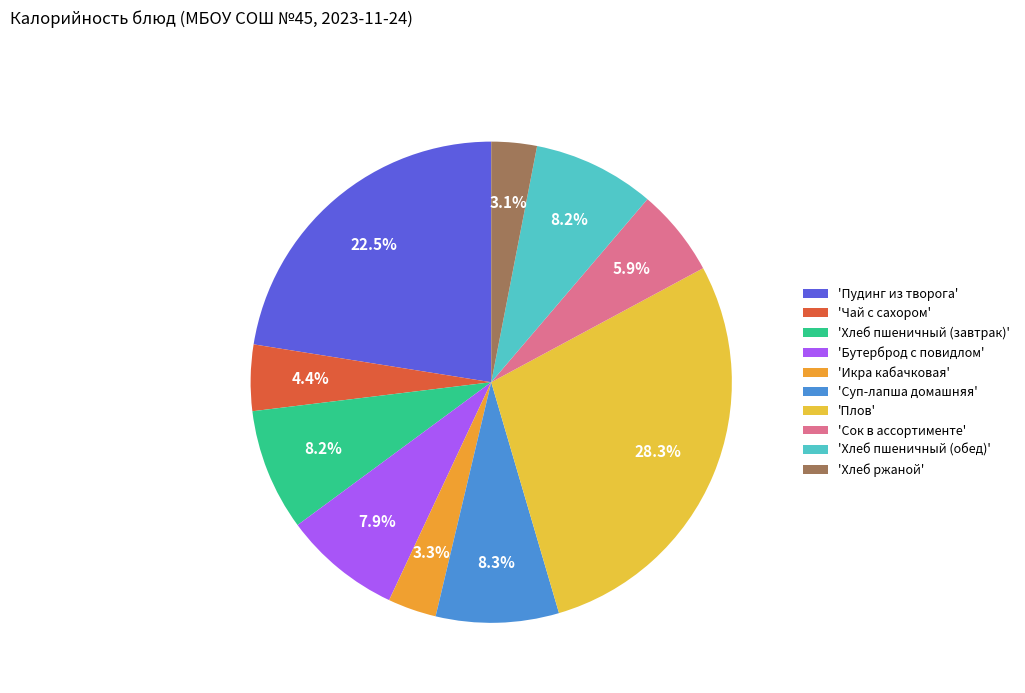

Rank the categories by value from highest to lowest.

Плов, Пудинг из творога, Суп-лапша домашняя, Хлеб пшеничный (завтрак), Хлеб пшеничный (обед), Бутерброд с повидлом, Сок в ассортименте, Чай с сахором, Икра кабачковая, Хлеб ржаной